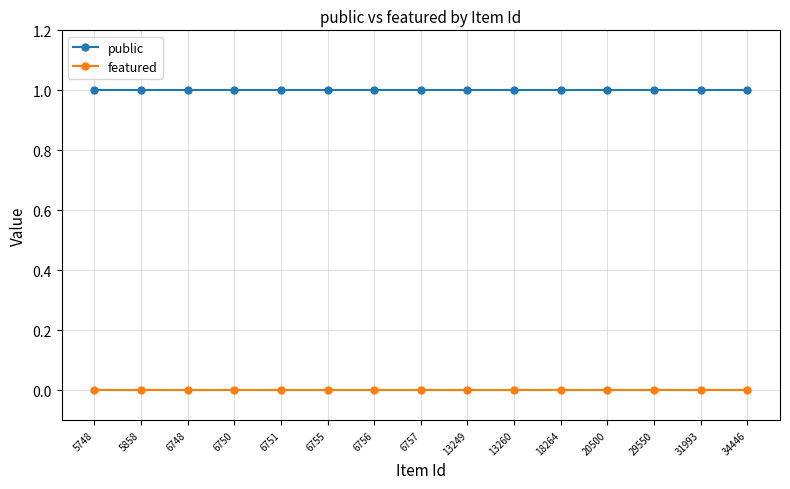

Rank the series at 13260 from lowest to highest value.

featured, public